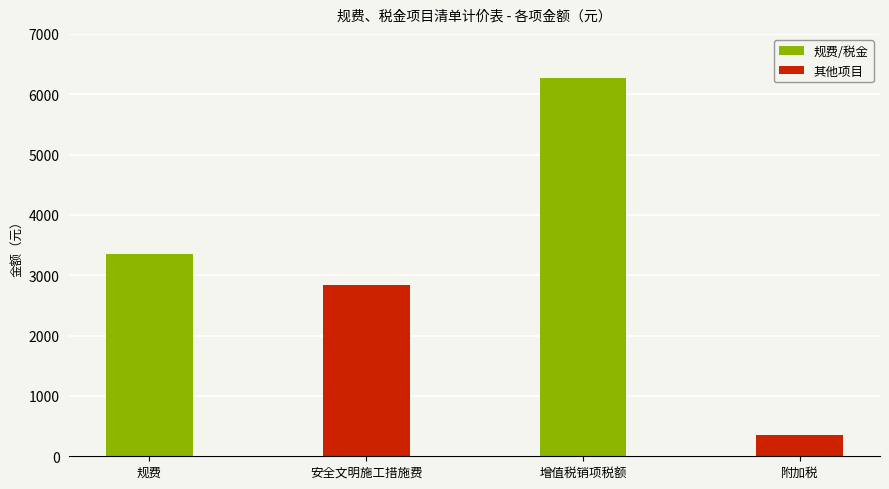

What is the maximum value shown in the chart?

6270.5